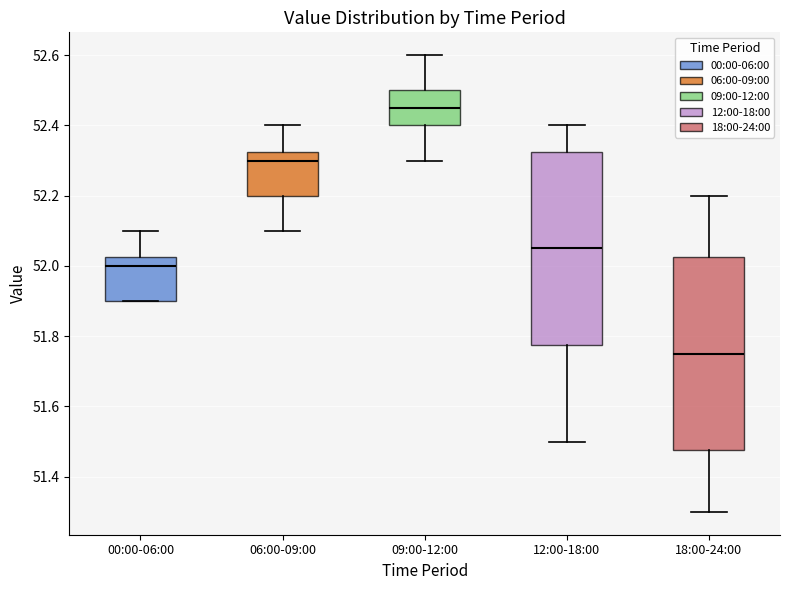

Which box's median line is the highest?

09:00-12:00